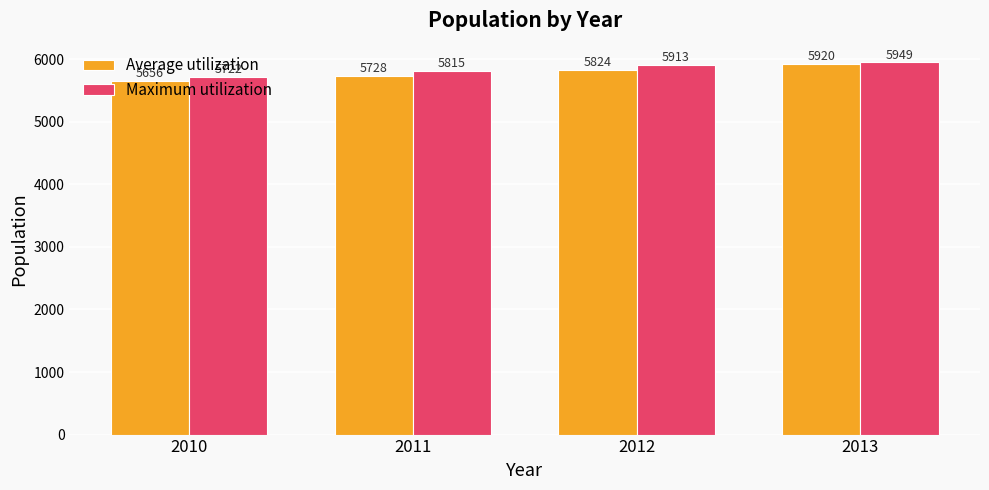

At 2011, list the series in order from largest to smallest.

Maximum utilization, Average utilization